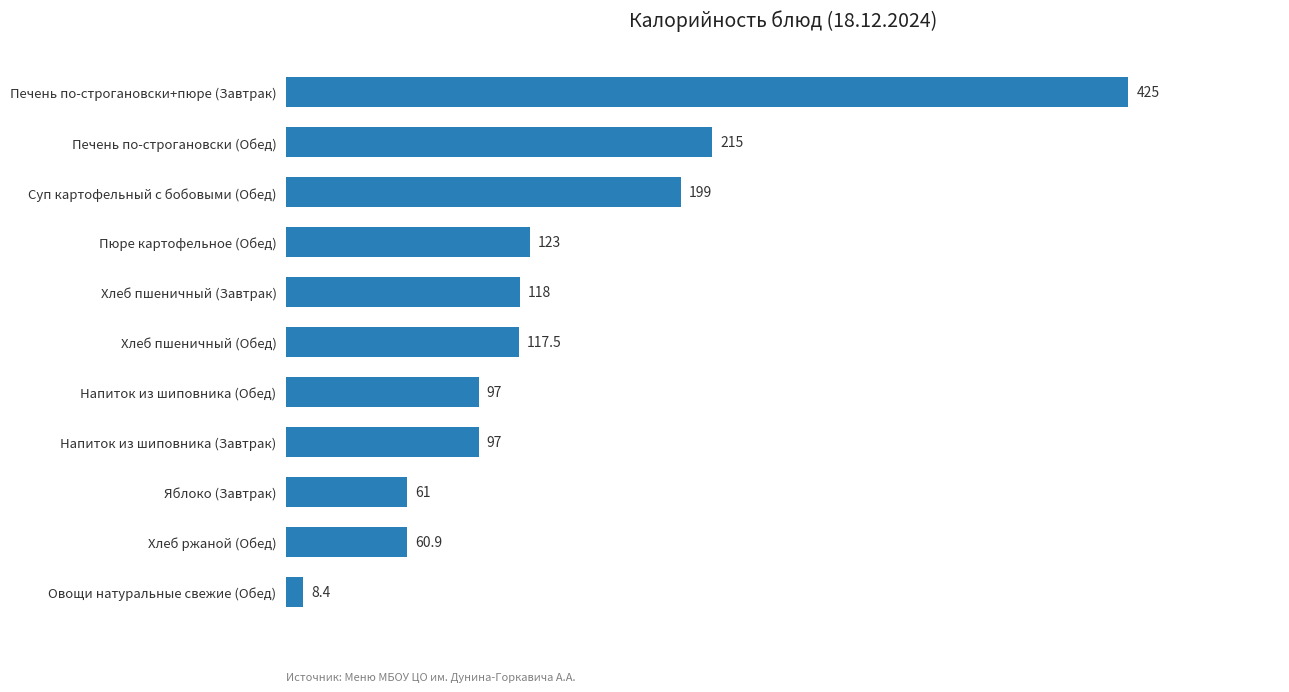

What is the greatest value displayed?

425.0